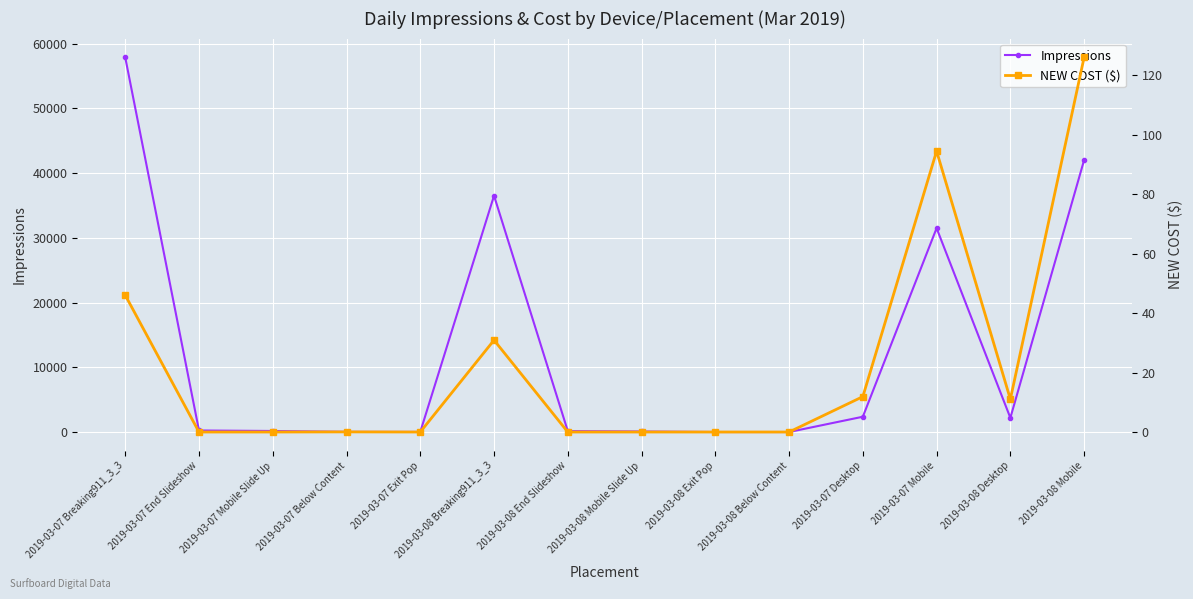

The NEW COST ($) series shows 58.1 at 2019-03-08 Below Content. True or false?

False